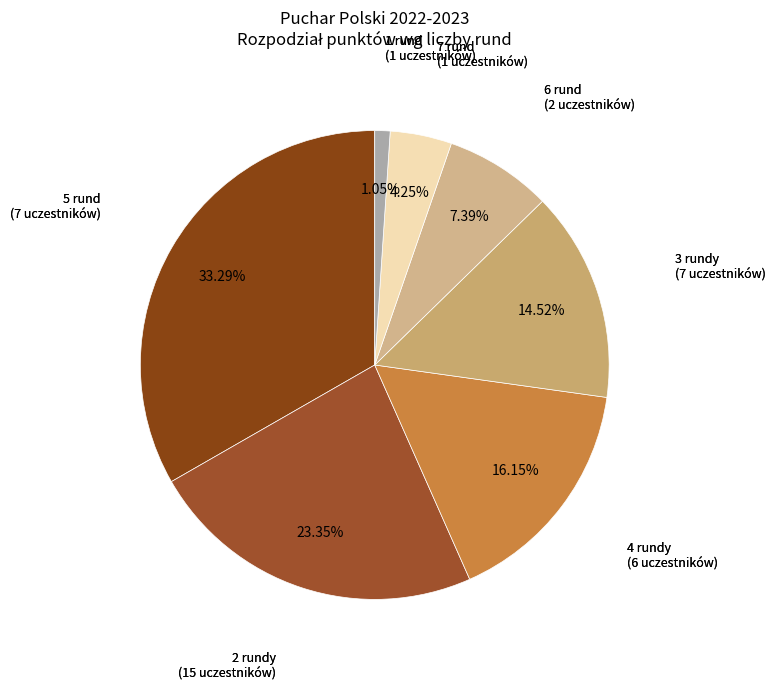

How many segments does this pie chart have?

7